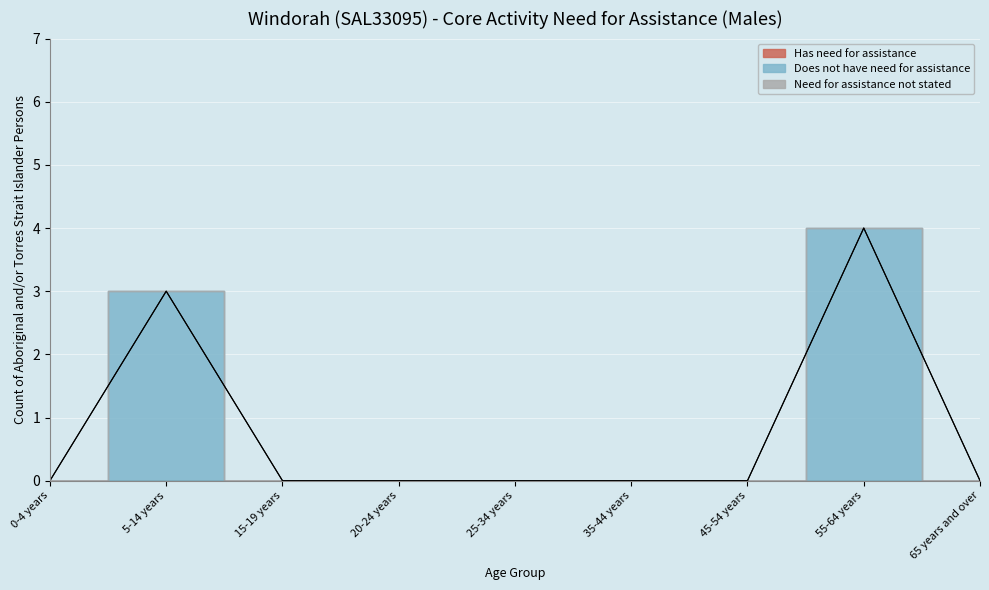

Is this an area chart (filled region under the line)?

No